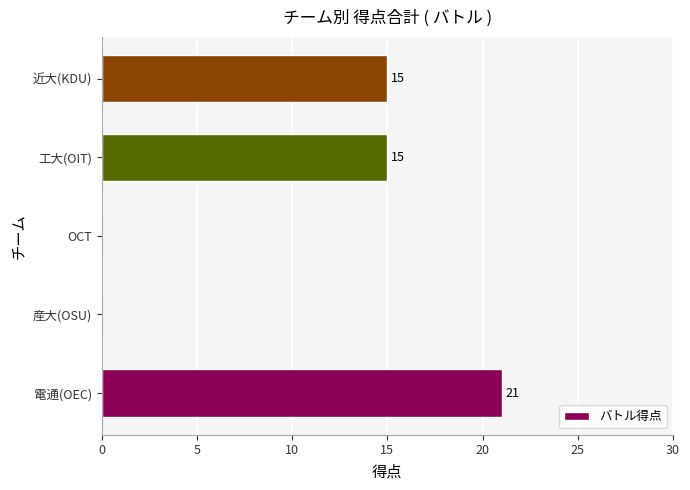

What value does the data have at 工大(OIT), to the nearest 10?

20